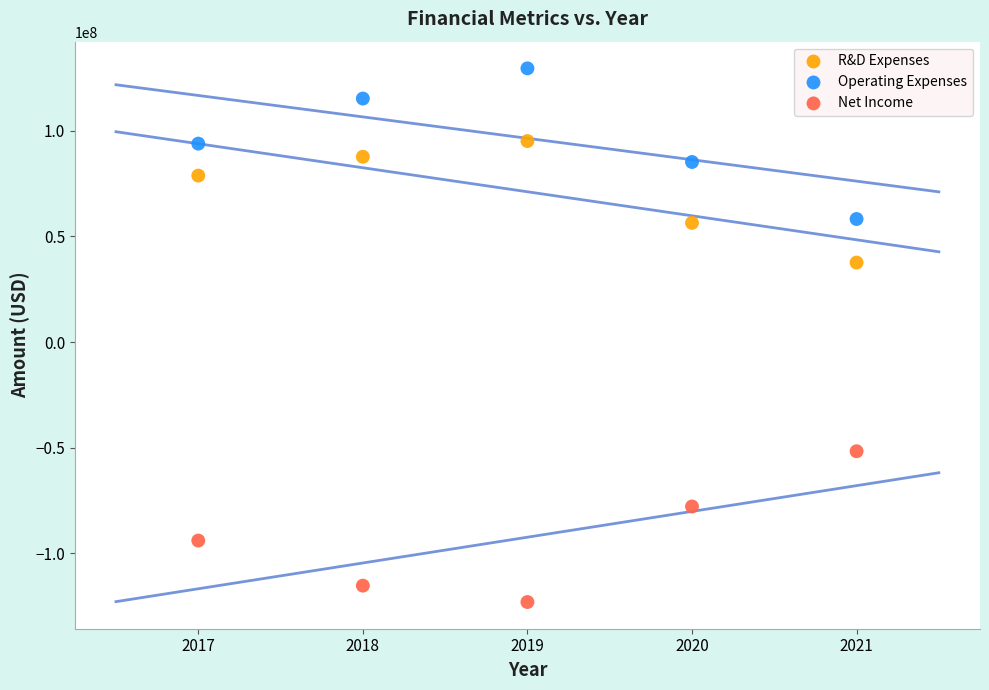

What are all the series names shown in the legend?

R&D Expenses, Operating Expenses, Net Income